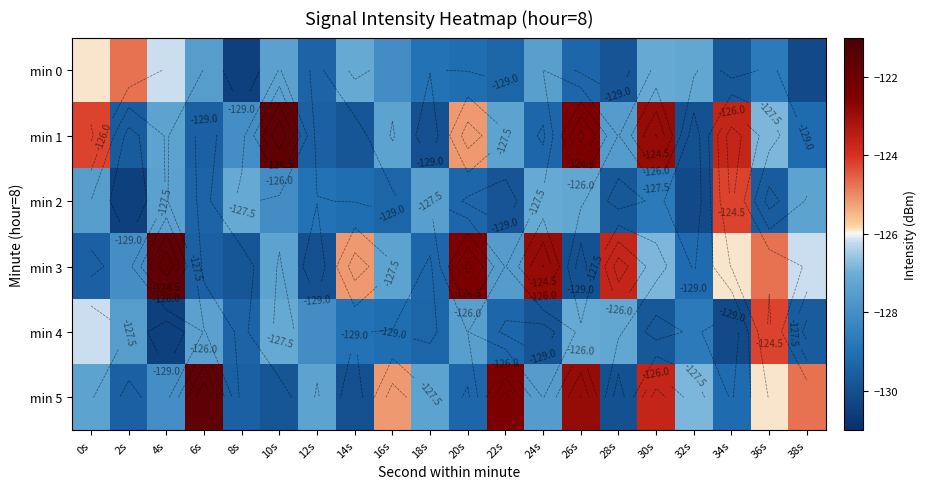

At 38s, list the series in order from largest to smallest.

min 5, min 3, min 2, min 1, min 4, min 0